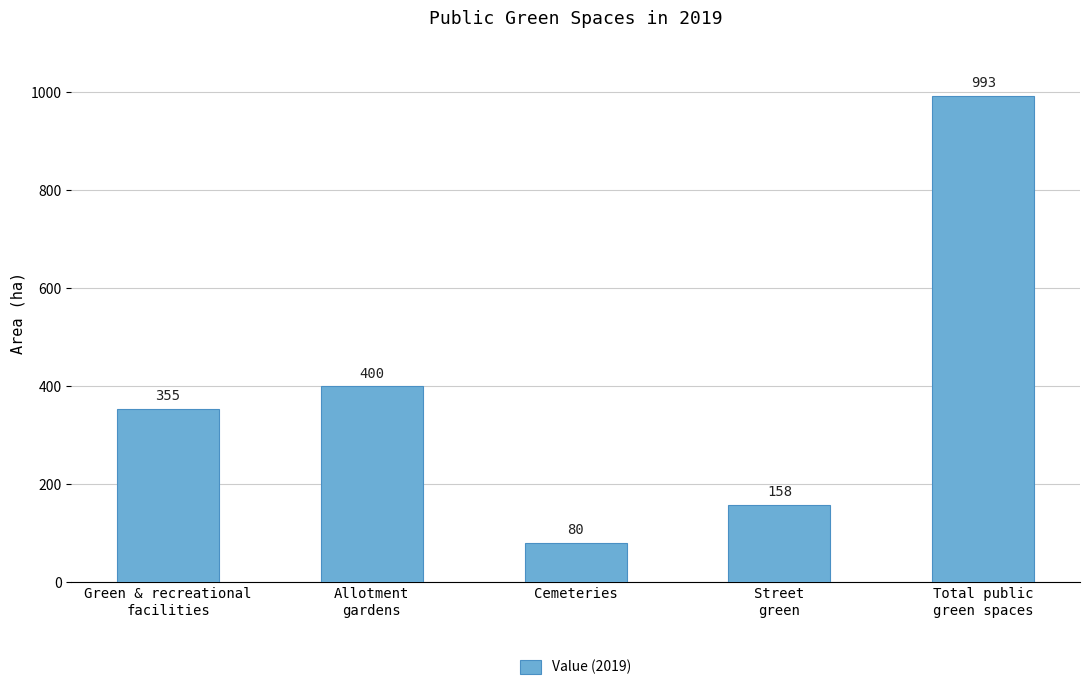

Which label corresponds to the smallest value in the chart?

Cemeteries